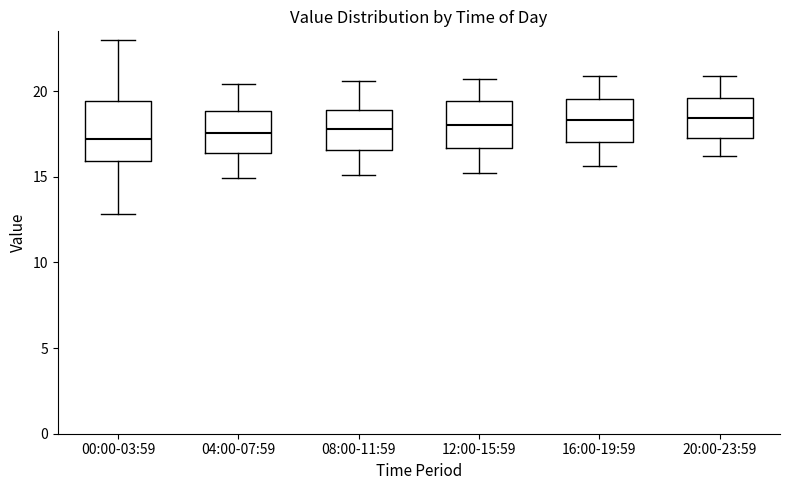

Which box is the tallest, from its lower edge to its upper edge?

00:00-03:59